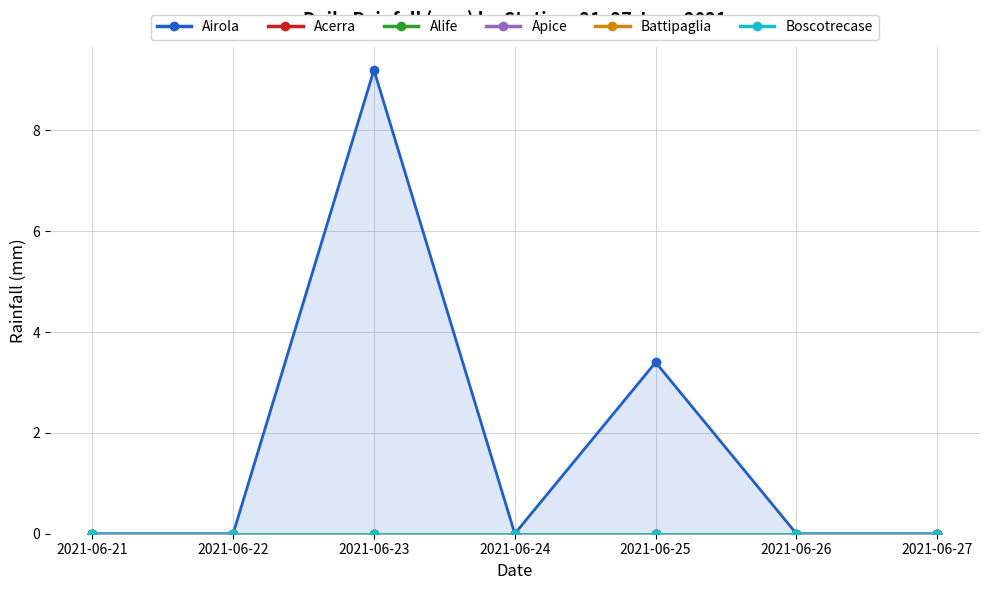

True or false: Boscotrecase and Acerra intersect in this chart.

False